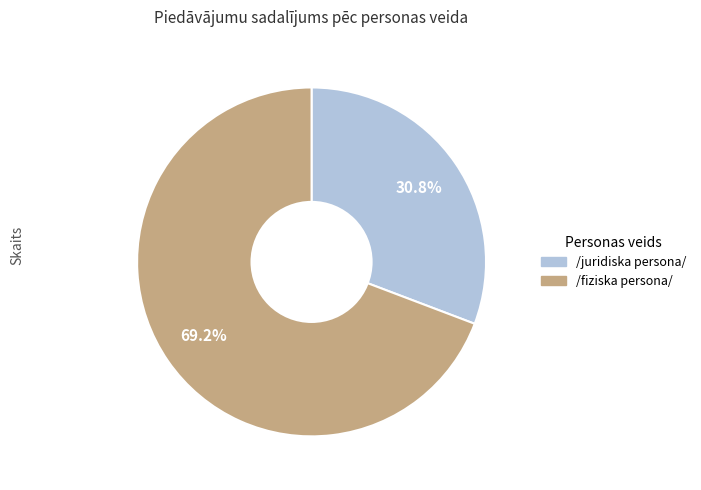

Count the number of slices in the pie.

2